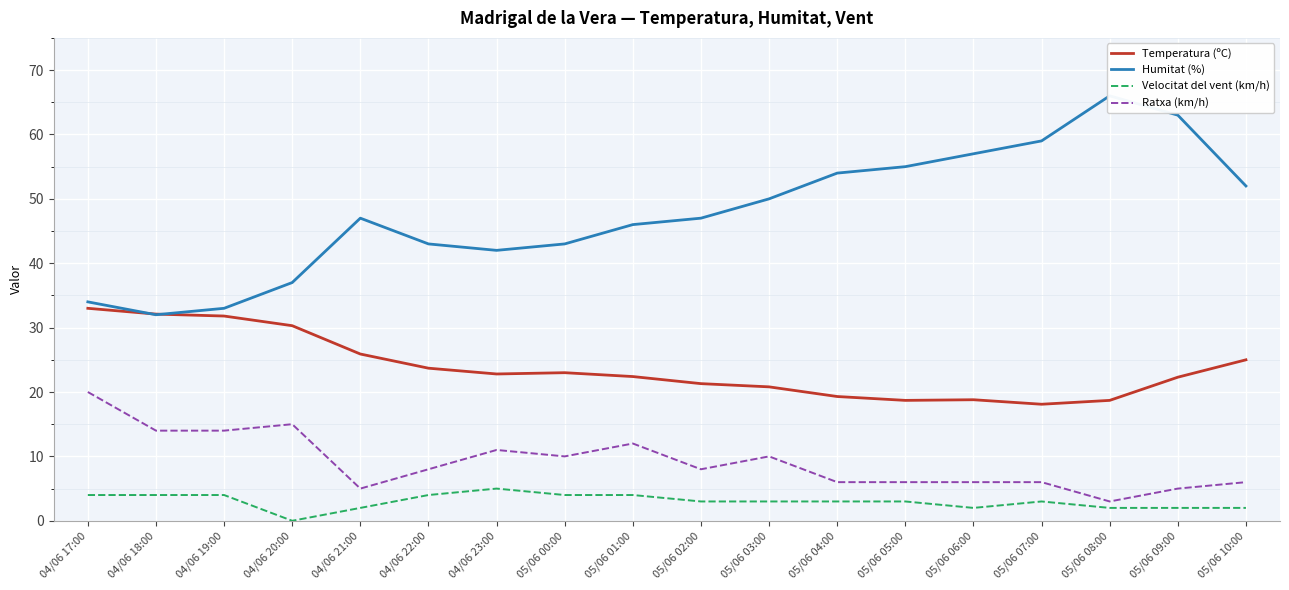

Does the chart display data point markers on the line(s)?

No